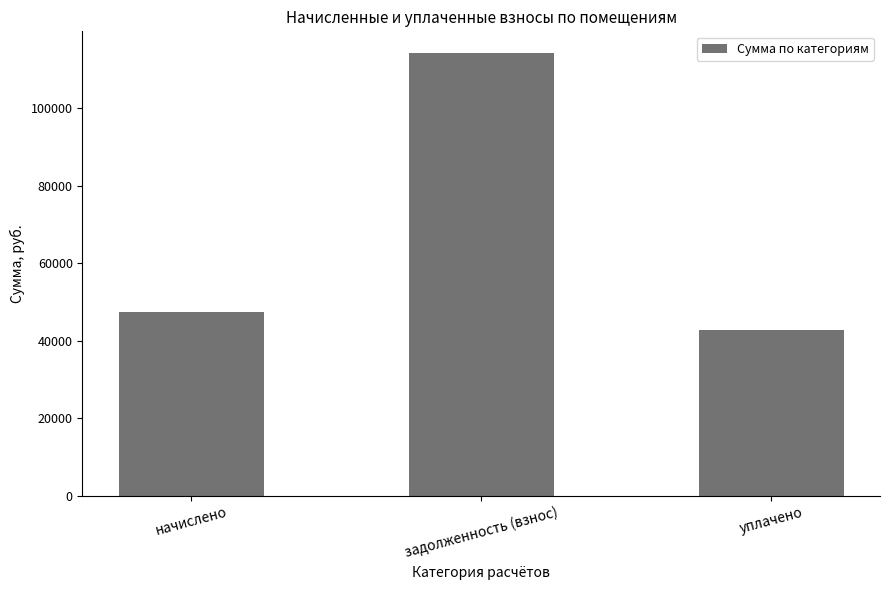

List the labels in order of value, largest first.

задолженность (взнос), начислено, уплачено